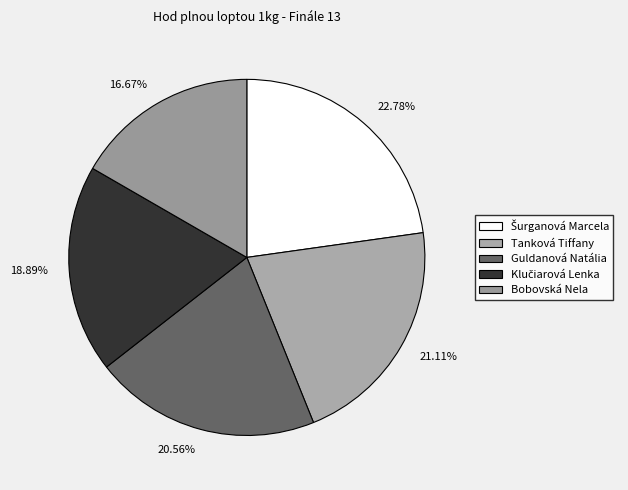

What is the ratio of the value at 21.11% to the value at 18.89%?

1.1